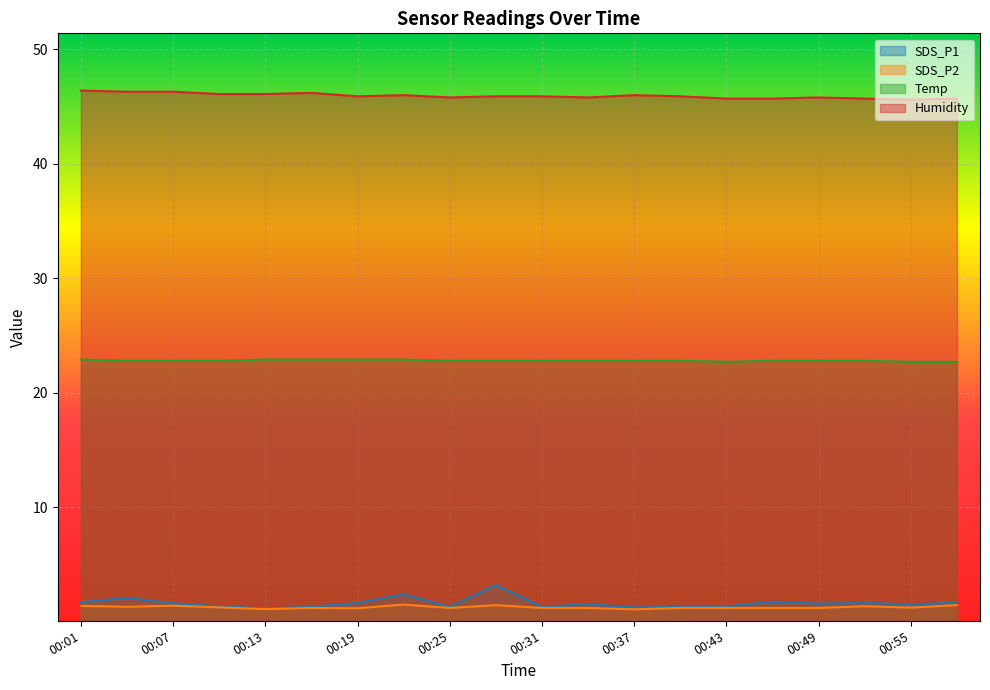

What is the total value across all series at 00:52?

71.5